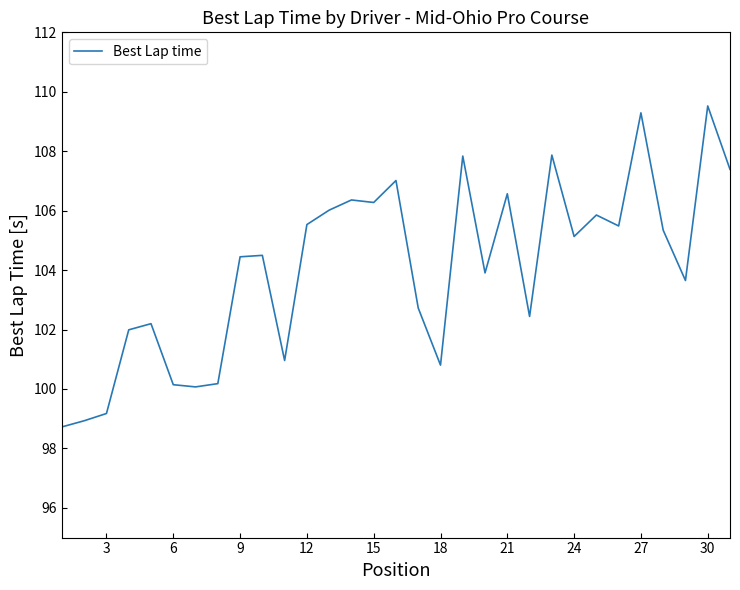

What is the smallest value displayed?

98.7